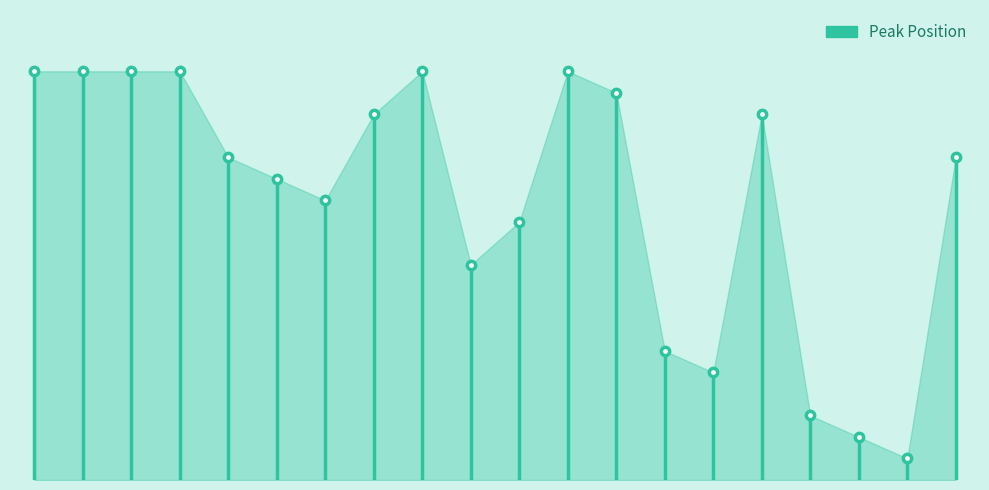

Count the values in the range 0 to 19.

2